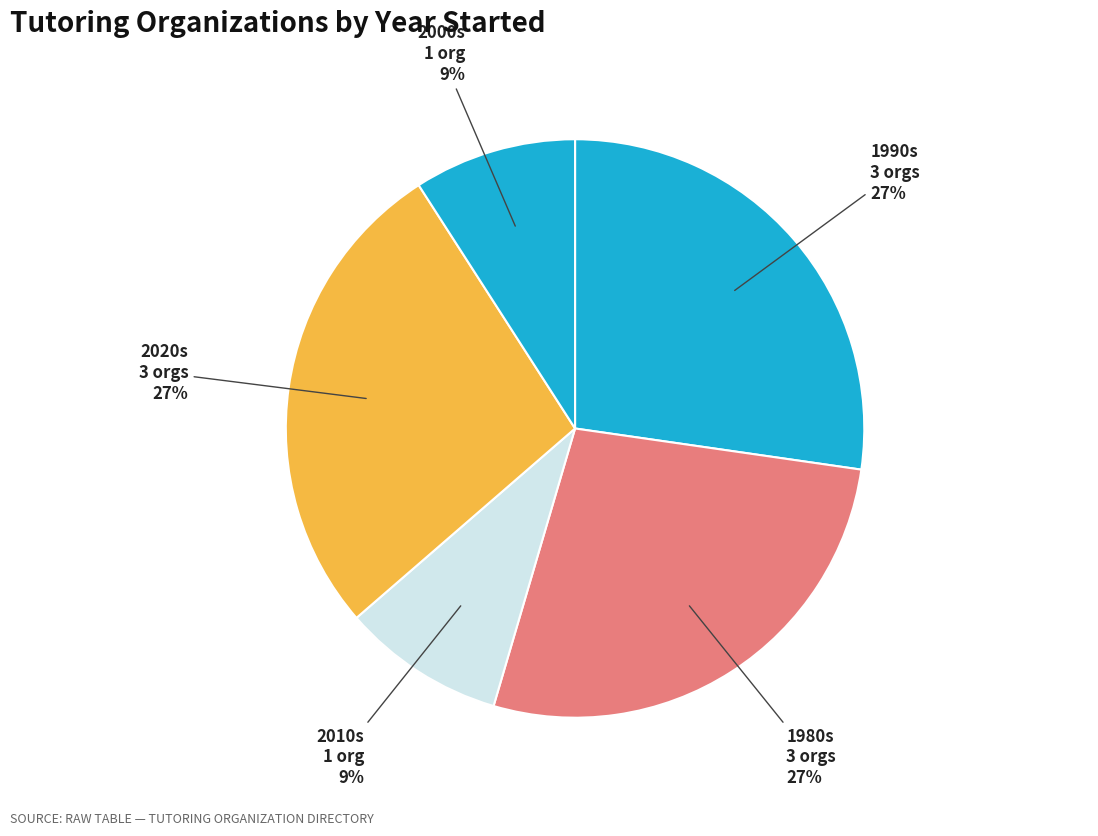

Is there a majority slice in this chart?

No